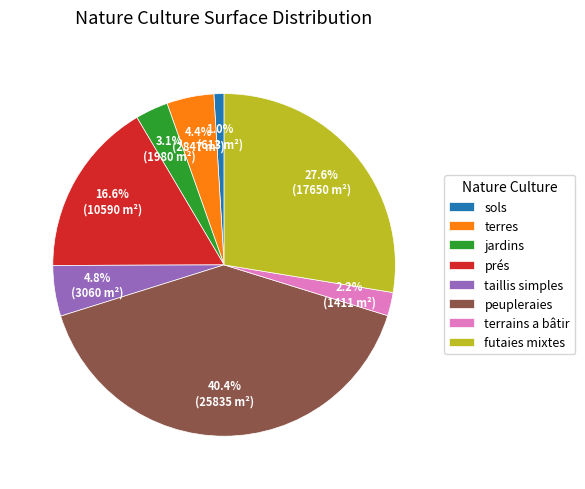

Does taillis simples account for over 50% of the chart?

No